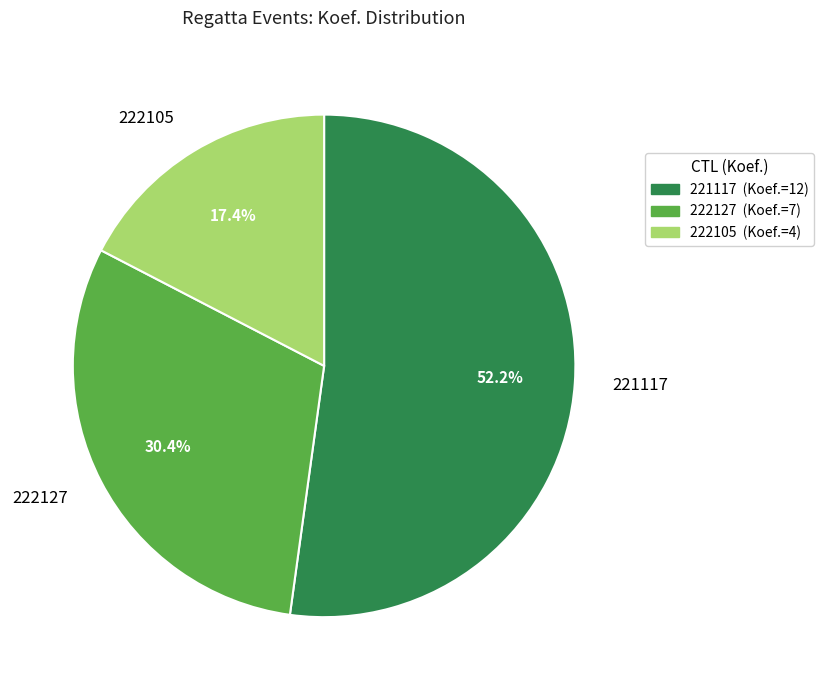

Does 222105 represent more than half of the total?

No